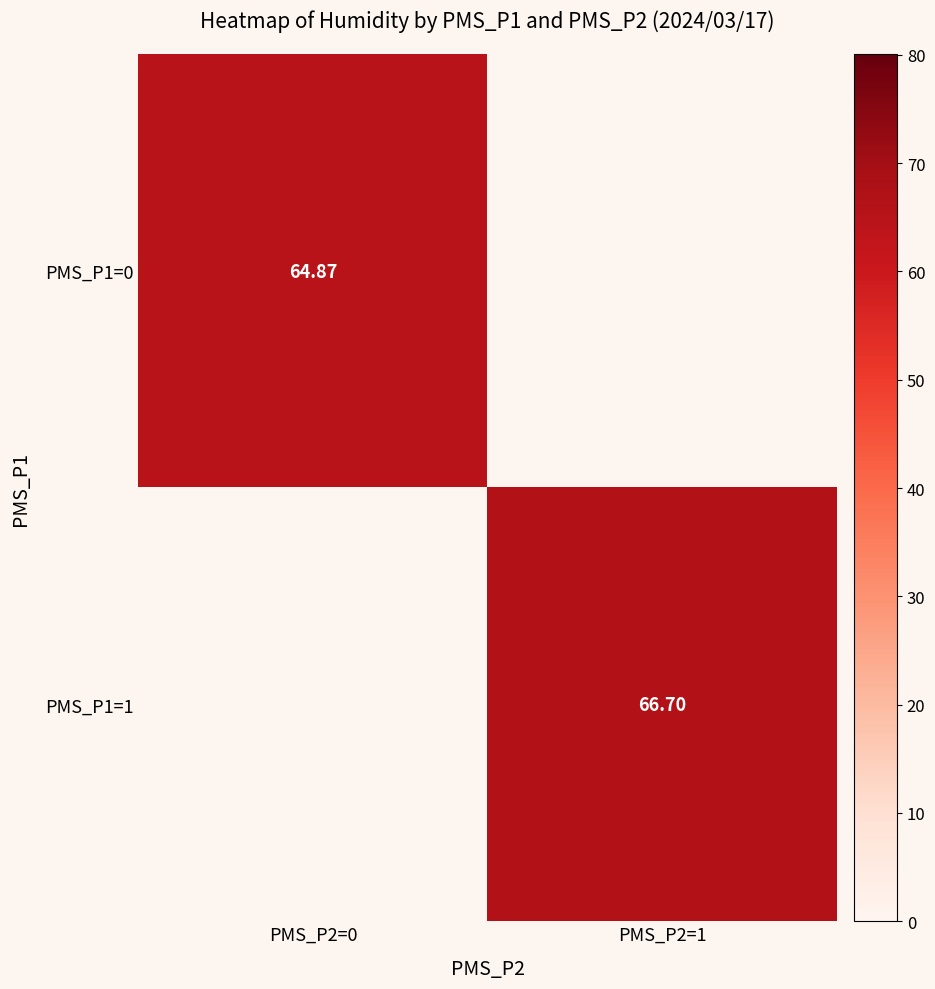

At how many categories does at least one series exceed 66?

1